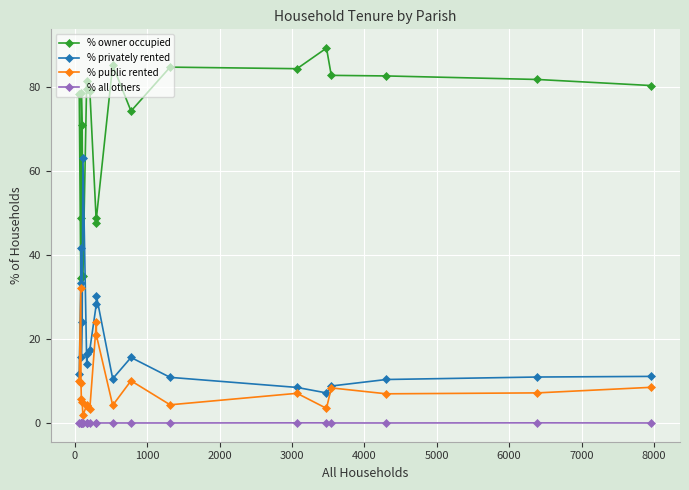

True or false: % owner occupied and % privately rented intersect in this chart.

True